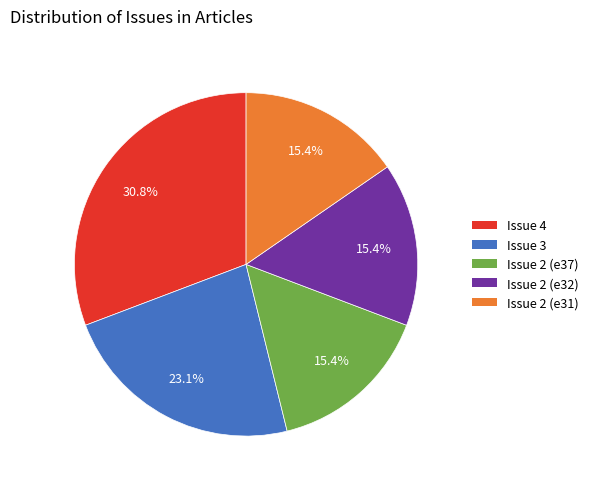

True or false: Issue 2 (e32) accounts for 9% of the total.

False